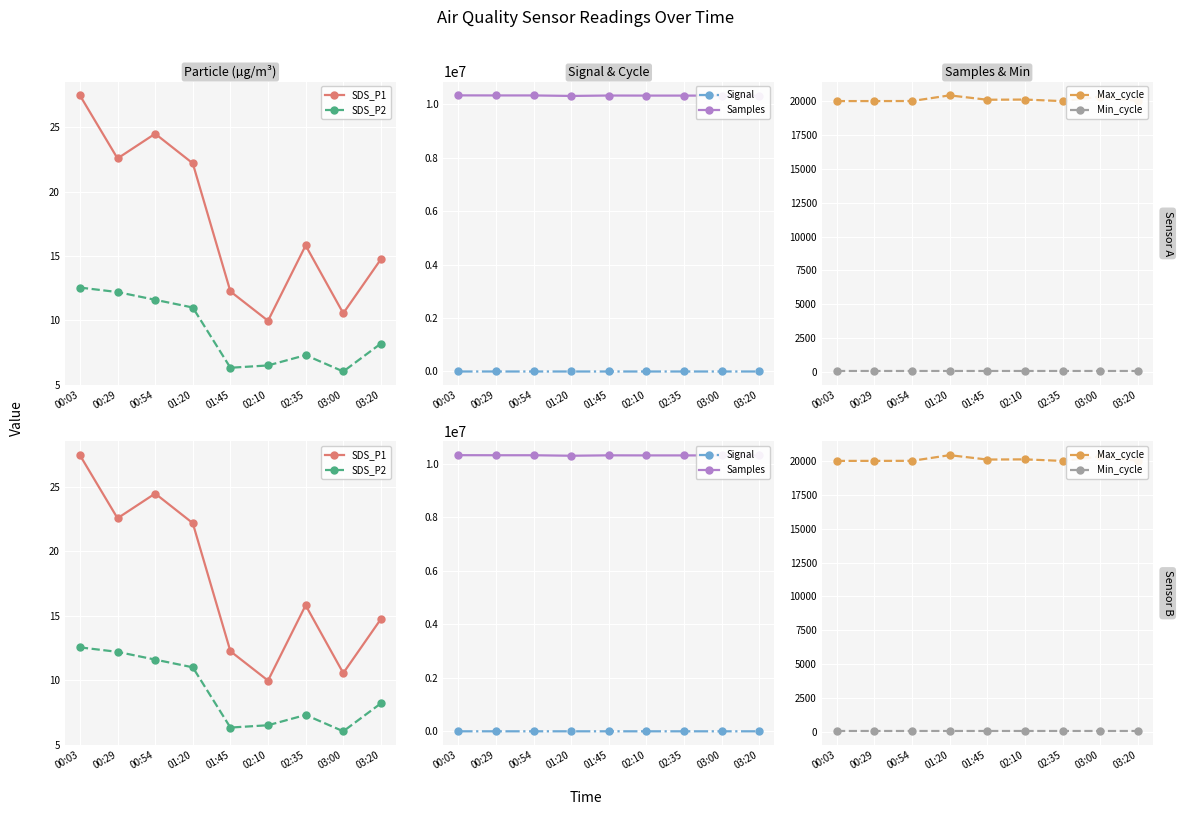

At which label does Signal first exceed -79?

00:29